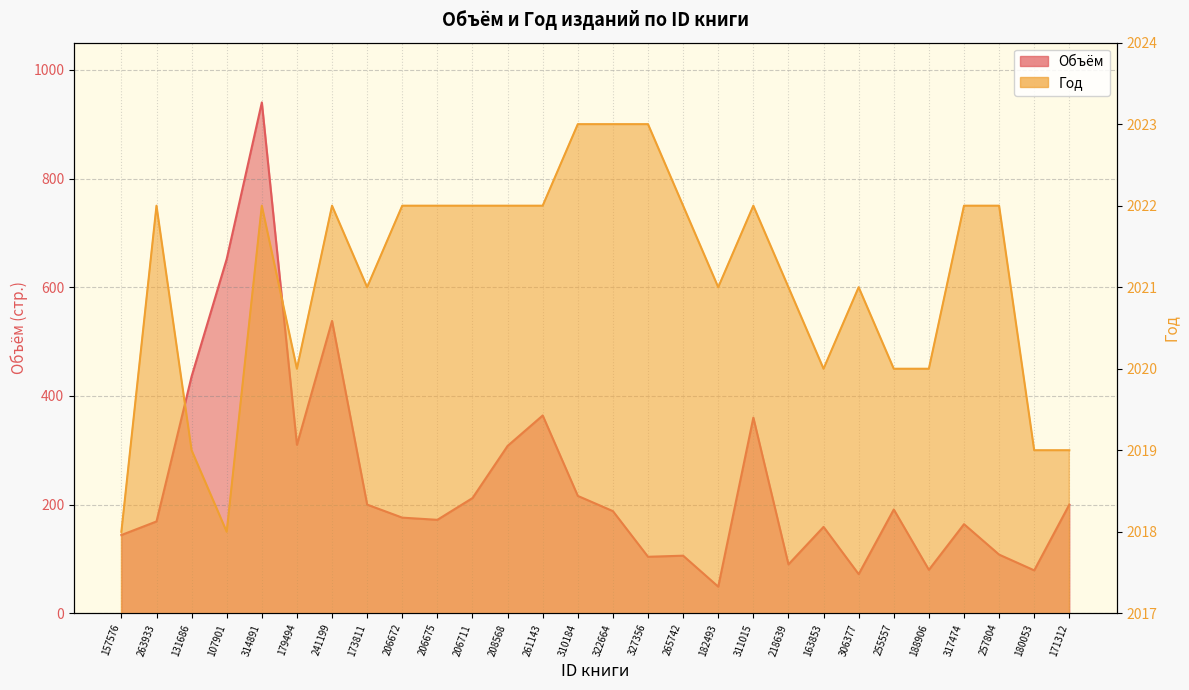

The Объём series shows 208 at 179494. True or false?

False